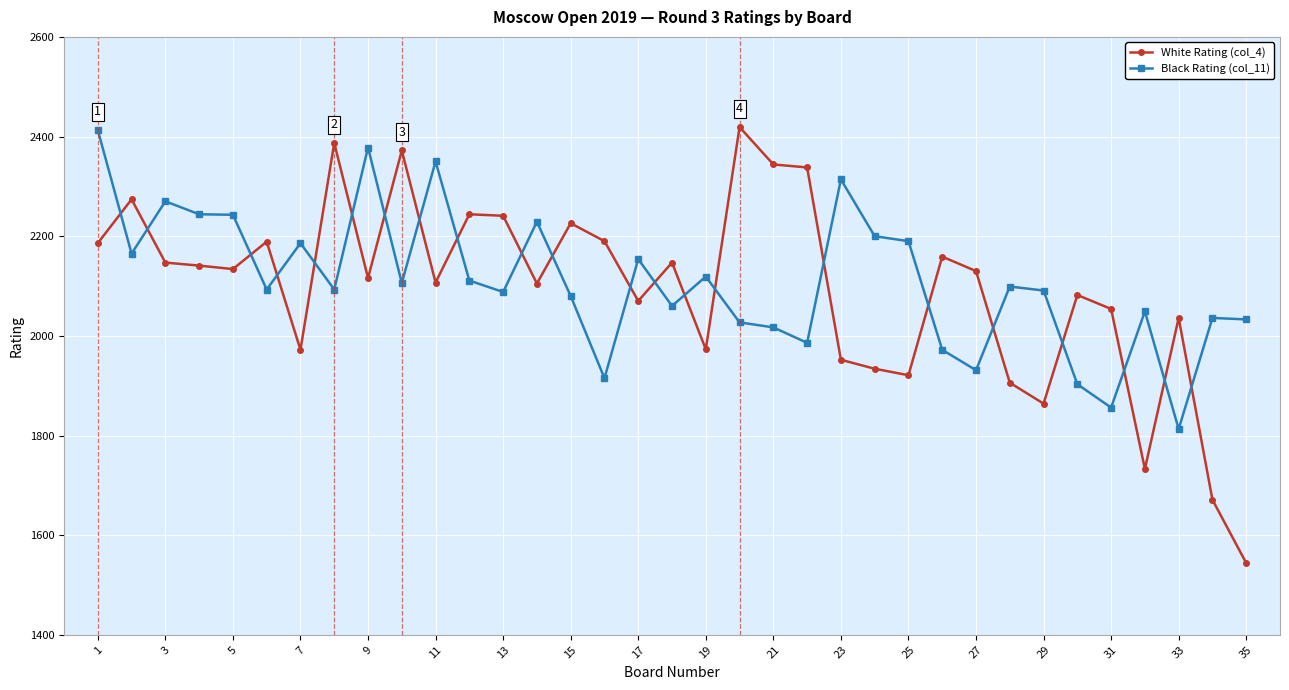

What is the maximum value for Black Rating (col_11)?

2413